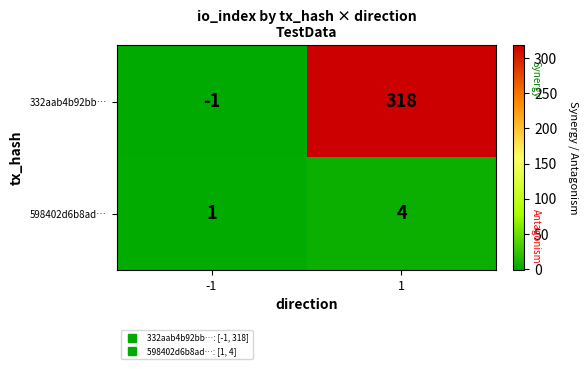

Reading right to left, list all the values displayed in this chart.

332aab4b92bb…: 1=318	-1=-1
598402d6b8ad…: 1=4	-1=1